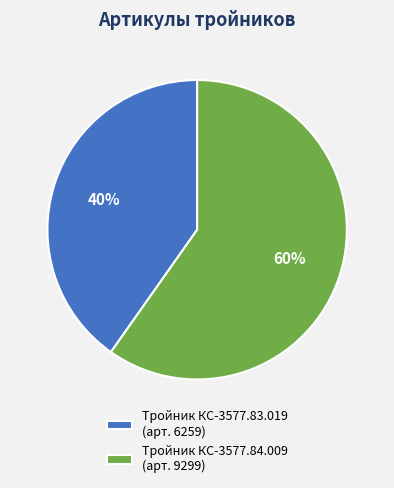

Do Тройник КС-3577.84.009 and Тройник КС-3577.83.019 together represent more than half of the pie?

Yes